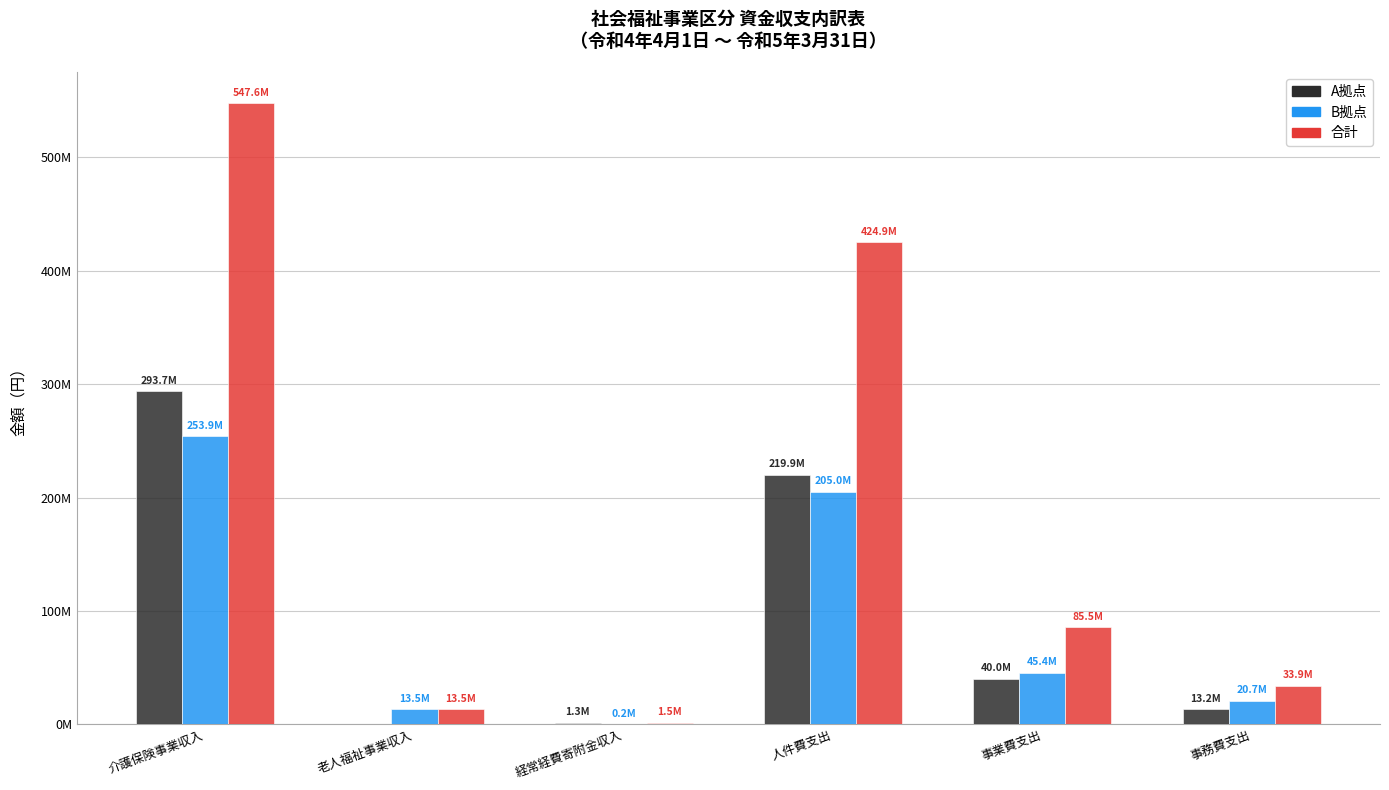

What position from the left is 老人福祉事業収入?

2